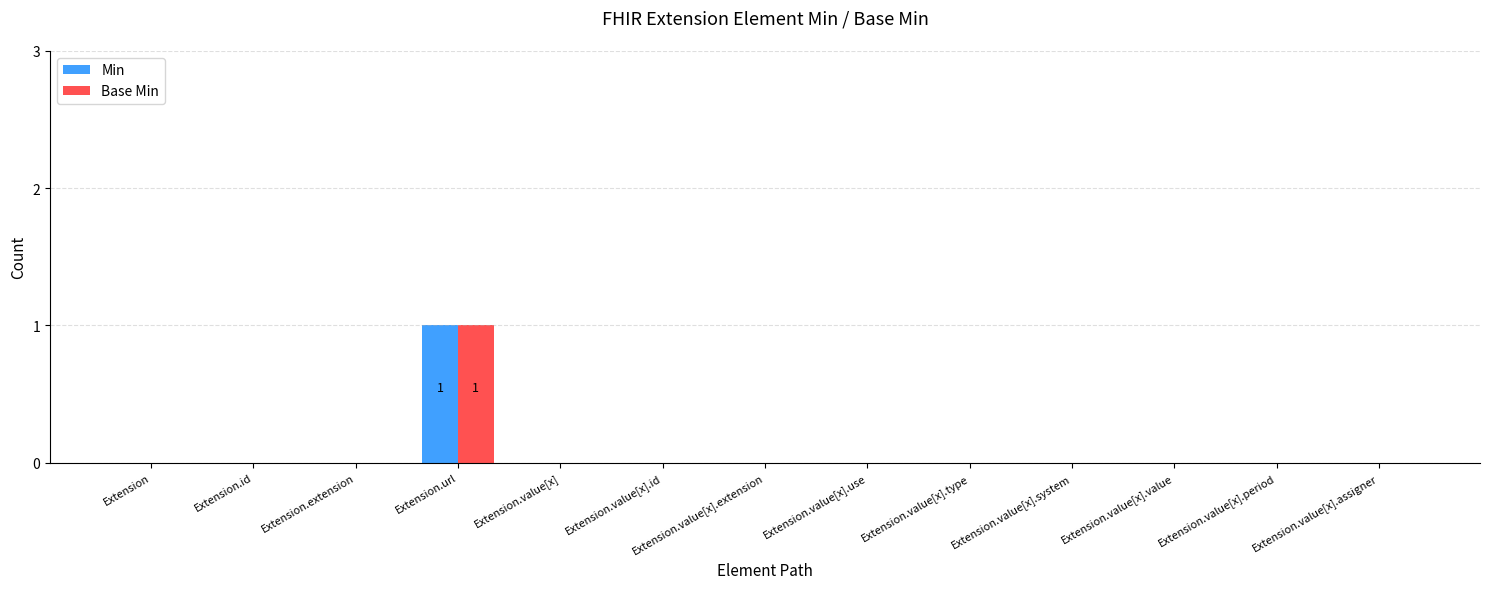

What are all the series names shown in the legend?

Min, Base Min